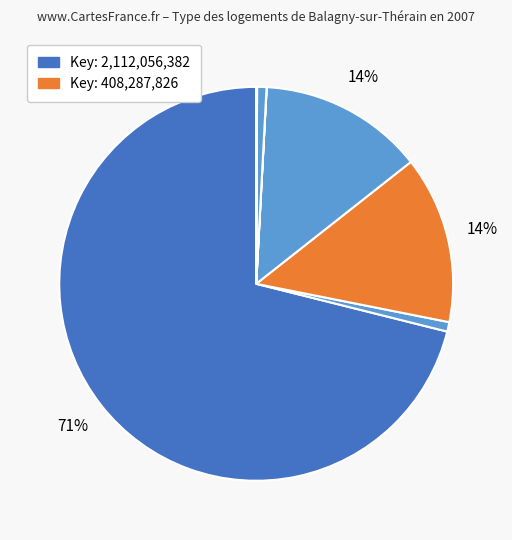

Is there any slice that represents more than half of the pie?

Yes